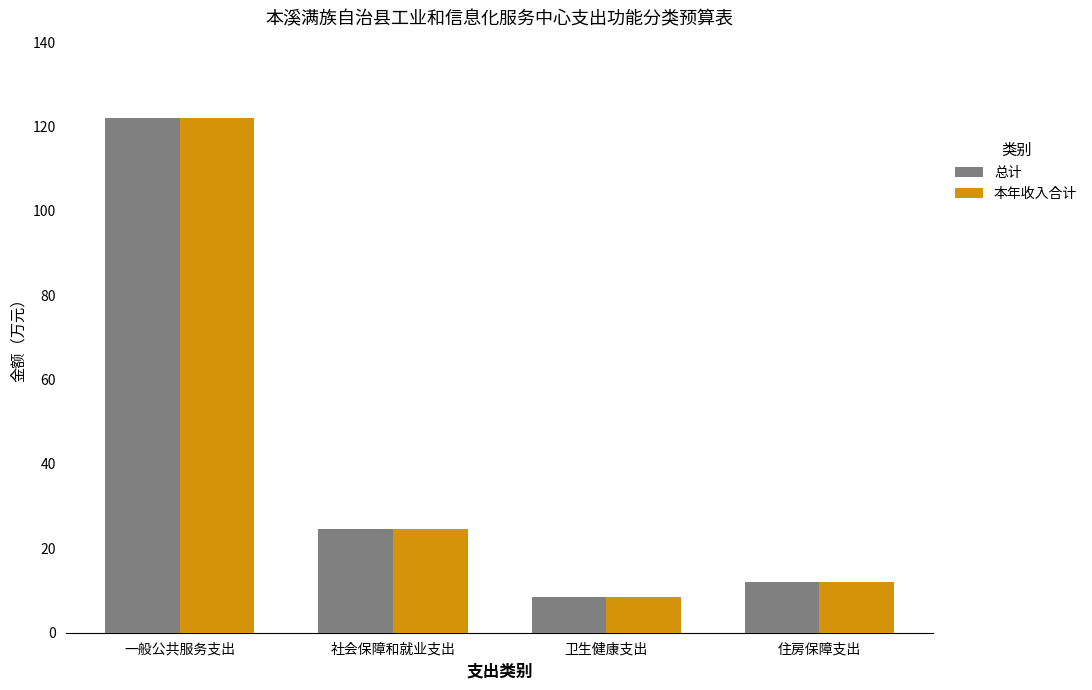

What is the difference between the 本年收入合计 values at 住房保障支出 and 一般公共服务支出?

109.9